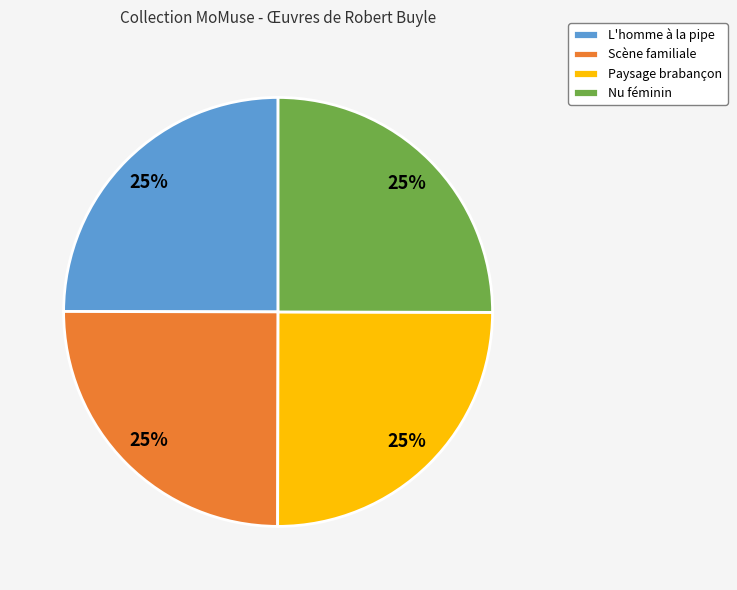

Does L'homme à la pipe account for over 50% of the chart?

No